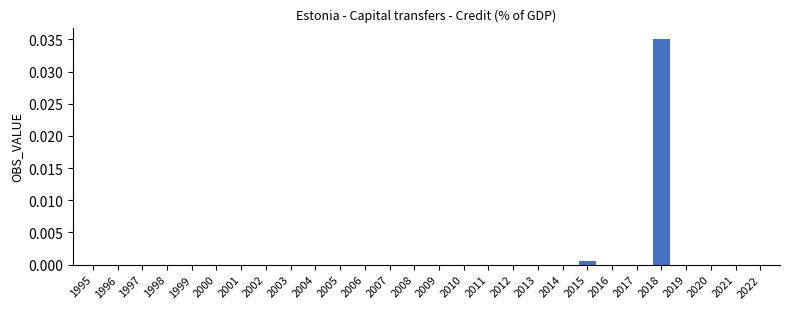

Is it true that the value at 2004 is 0.0?

True